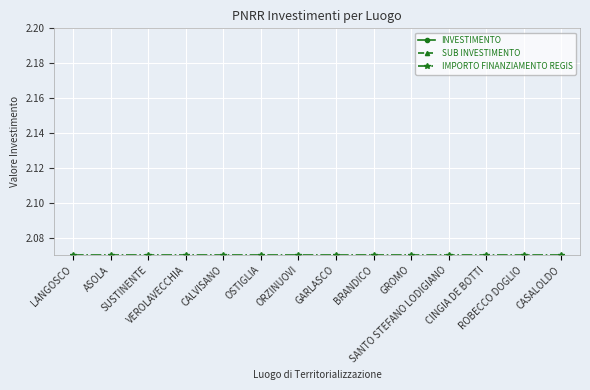

Is it true that SUB INVESTIMENTO equals 4.1 at SUSTINENTE?

False